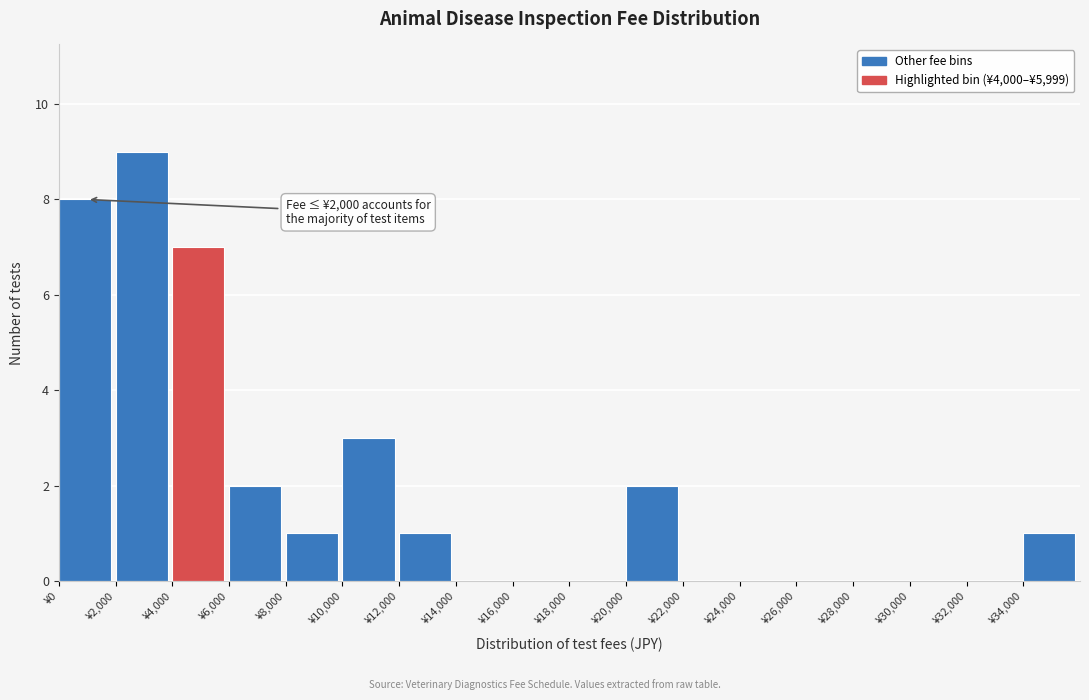

Over which range of the x-axis is the bar tallest?

2000 to 4000